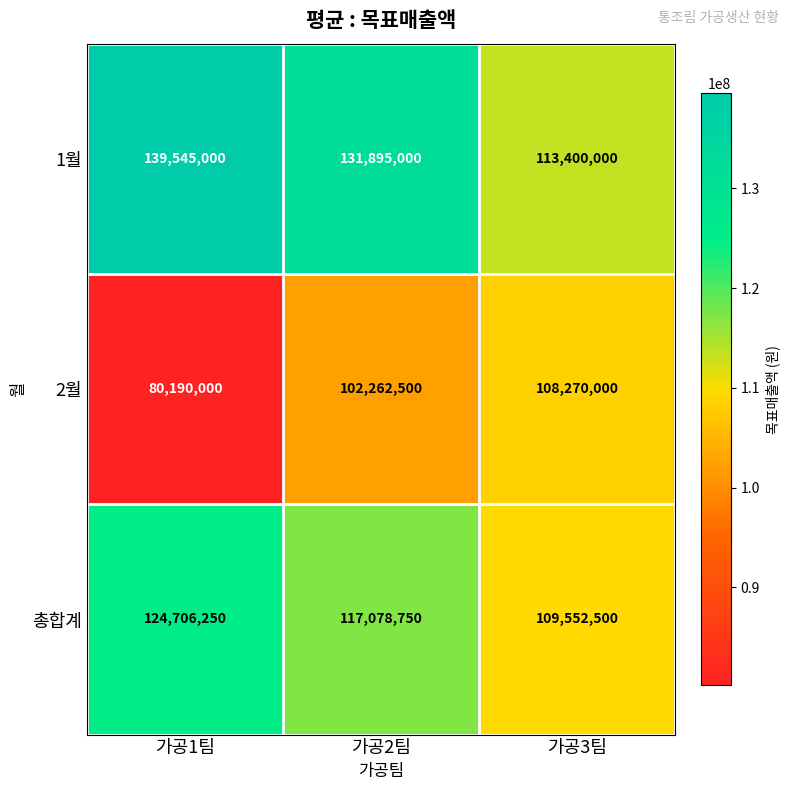

The value of 1월 at 가공2팀 is 225539919. True or false?

False